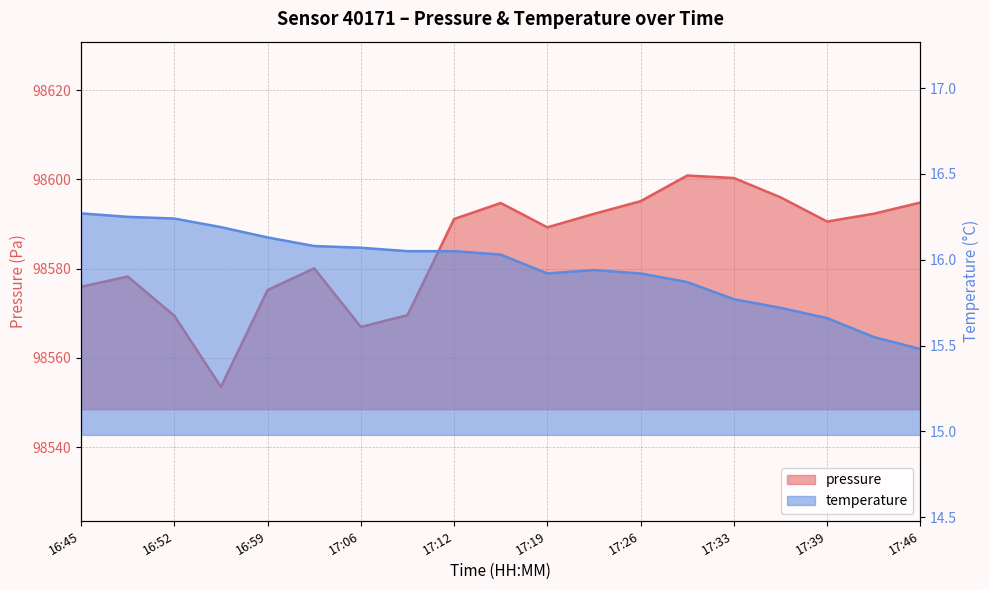

How many interior local peaks does the temperature series have?

1